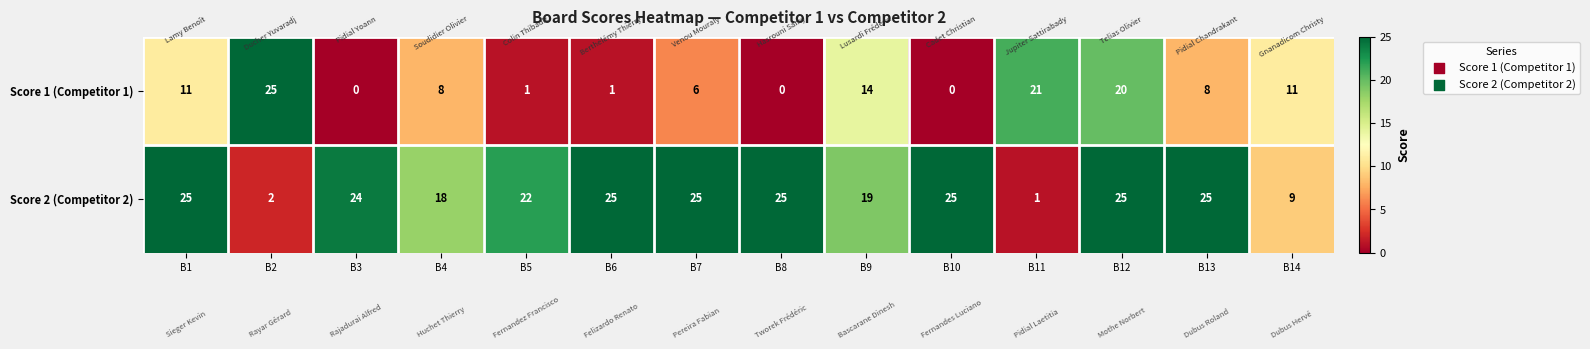

The value of Score 2 (Competitor 2) at B8 is 12. True or false?

False